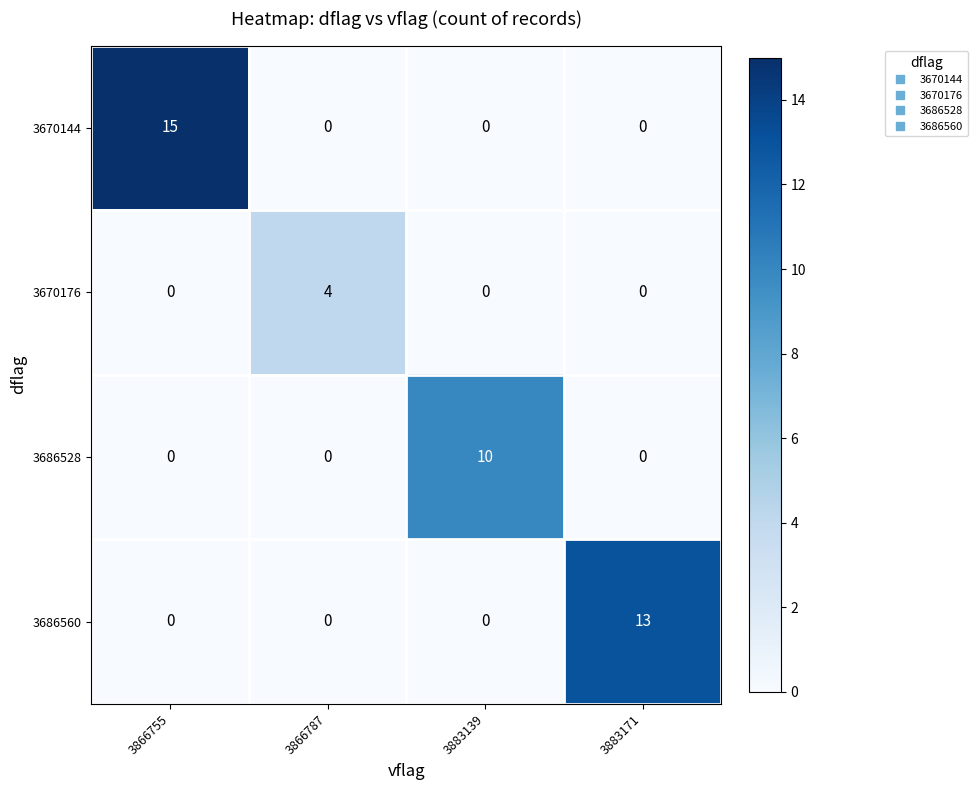

Reading left to right, what are all the values shown in this chart?

3670144: 3866755=15	3866787=0	3883139=0	3883171=0
3670176: 3866755=0	3866787=4	3883139=0	3883171=0
3686528: 3866755=0	3866787=0	3883139=10	3883171=0
3686560: 3866755=0	3866787=0	3883139=0	3883171=13